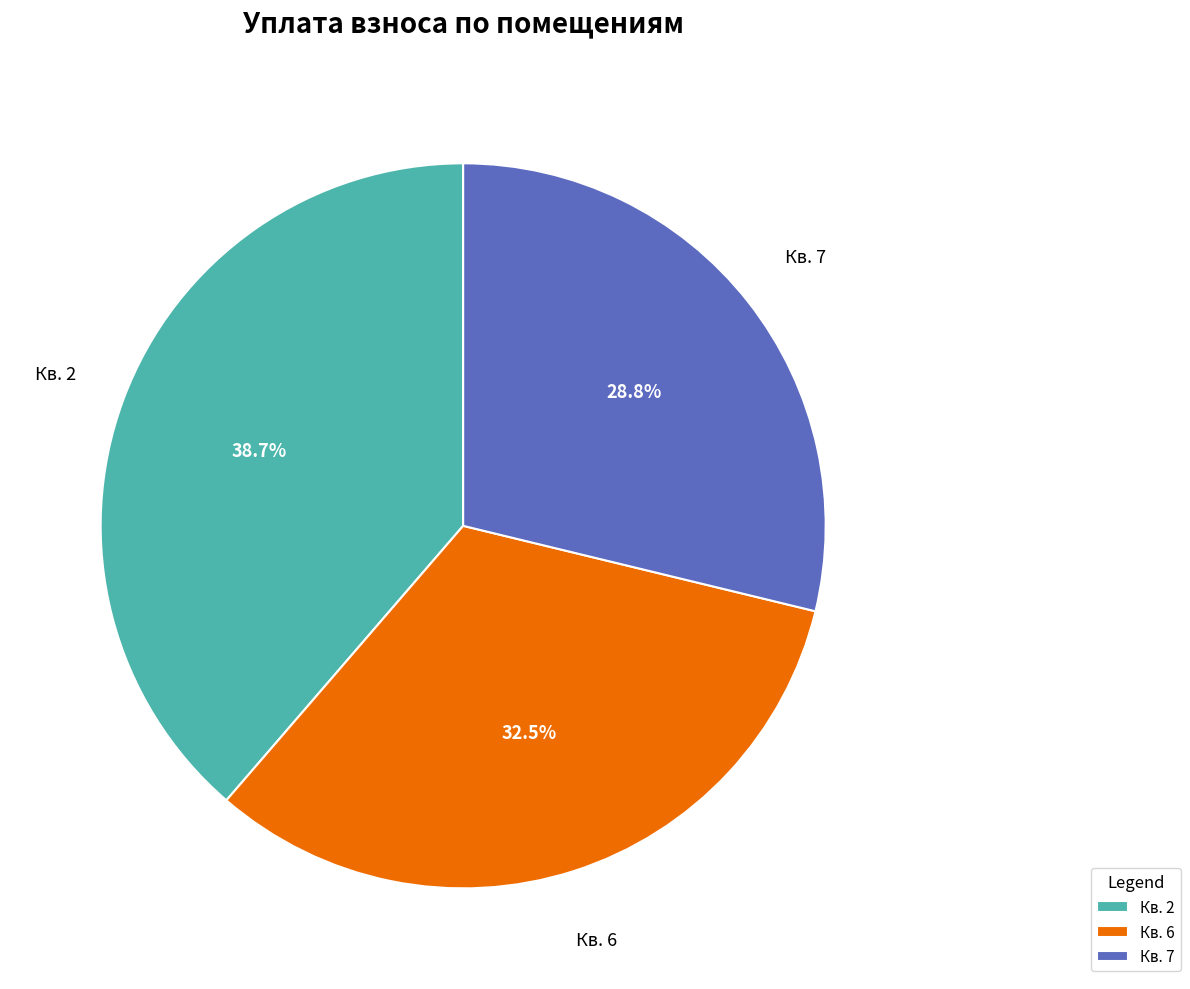

Rank the categories by value from highest to lowest.

Кв. 2, Кв. 6, Кв. 7